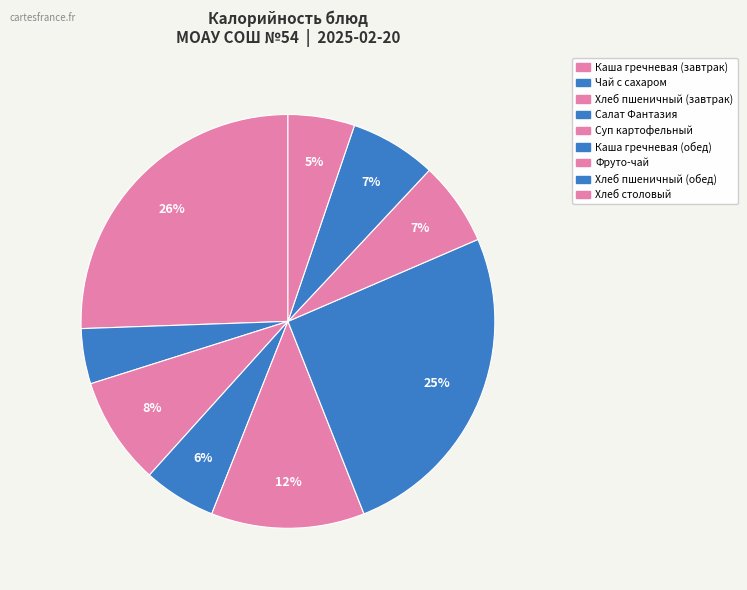

How many slices are in this pie chart?

9